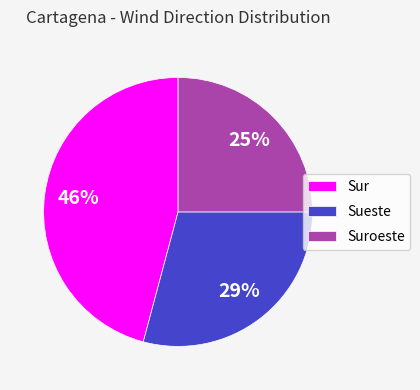

Is there a majority slice in this chart?

No